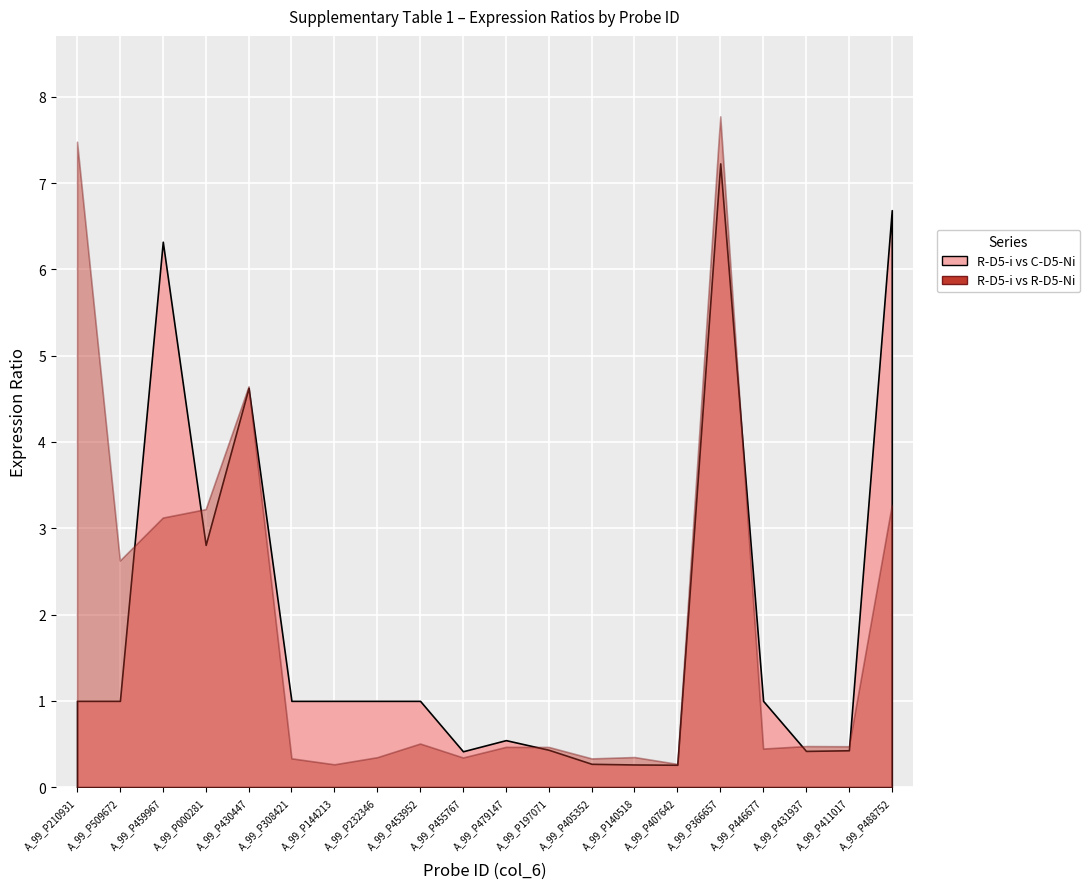

What value does the R-D5-i vs R-D5-Ni series have at A_99_P000281?

3.2